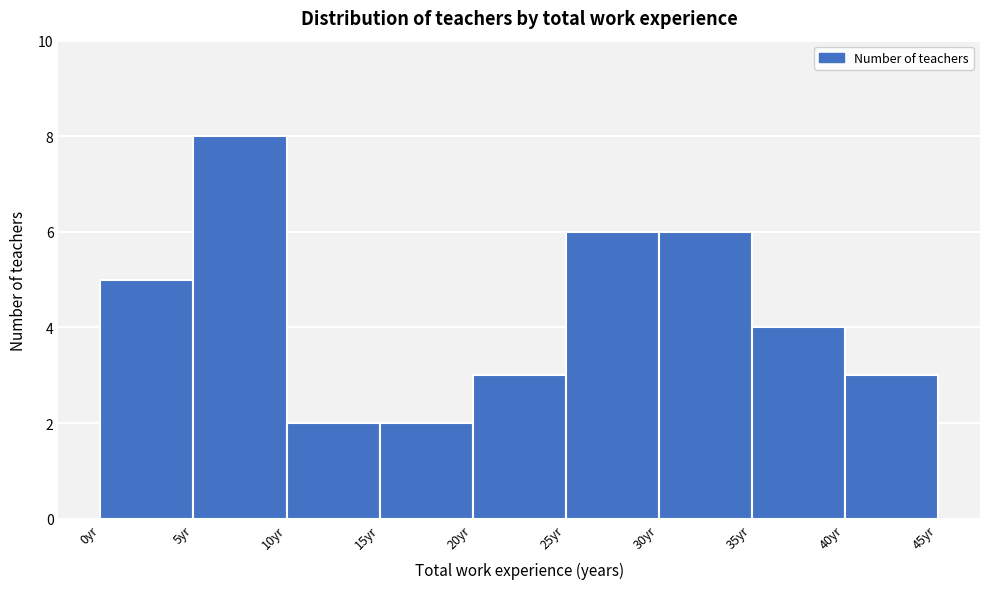

Reading left to right, list every bar in this chart as the range it spans on the x-axis followed by its height. The values are not printed on the chart, so give them approximately, as read against the axis.

0 to 5: 5
5 to 10: 8
10 to 15: 2
15 to 20: 2
20 to 25: 3
25 to 30: 6
30 to 35: 6
35 to 40: 4
40 to 45: 3